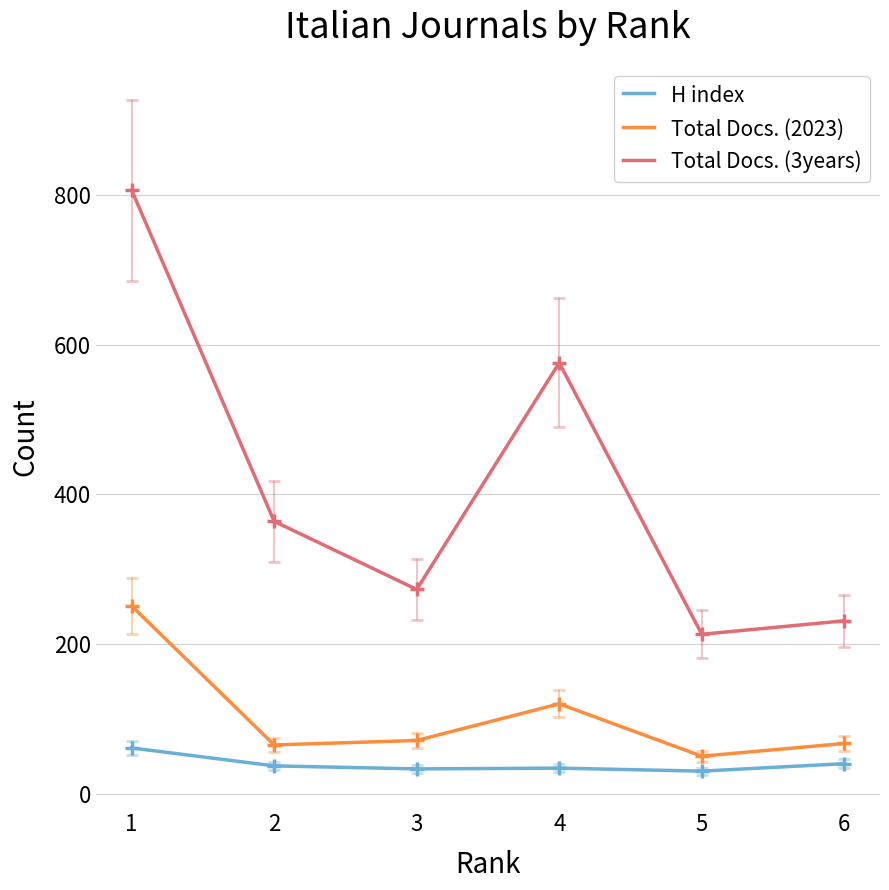

Rank the series by their maximum value, from highest to lowest.

Total Docs. (3years), Total Docs. (2023), H index